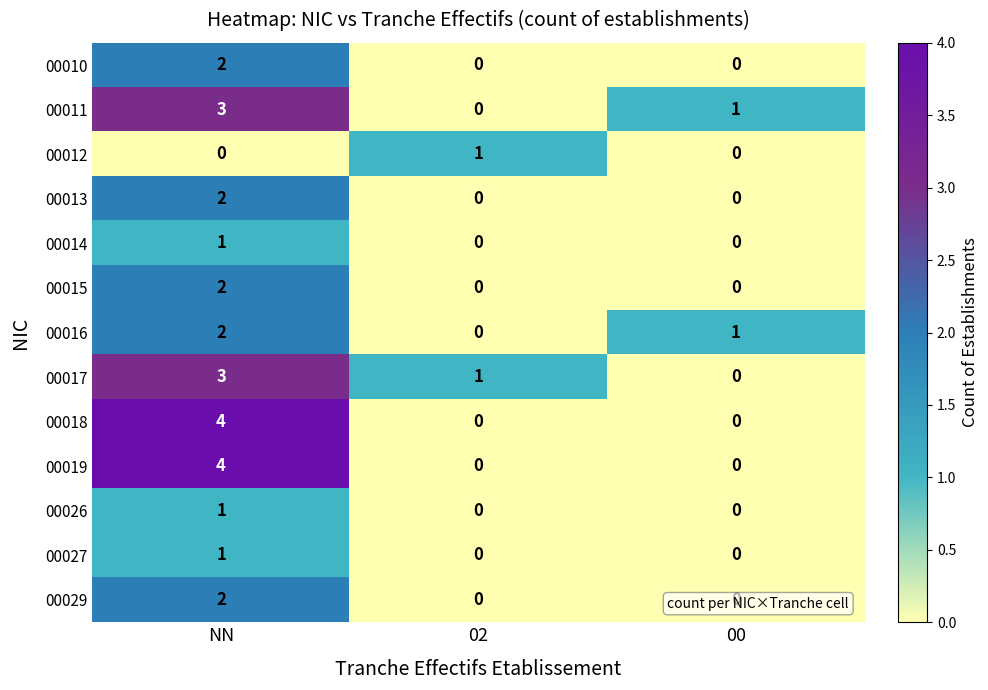

How many positive values does the 00012 series have?

1